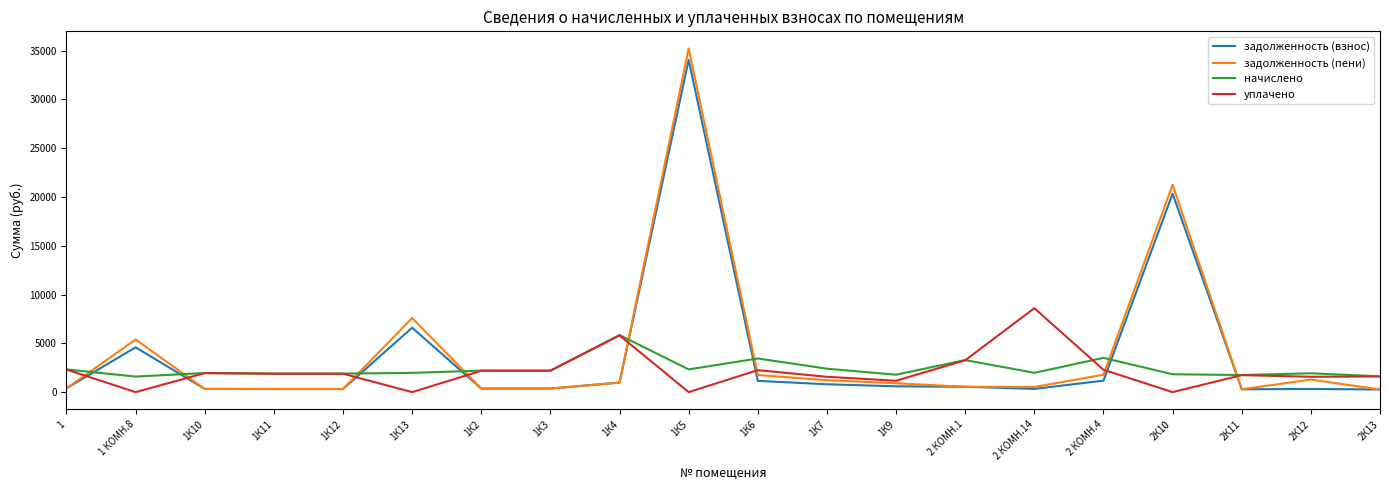

The value of задолженность (пени) at 2 КОМН.4 is 1784.5. True or false?

True